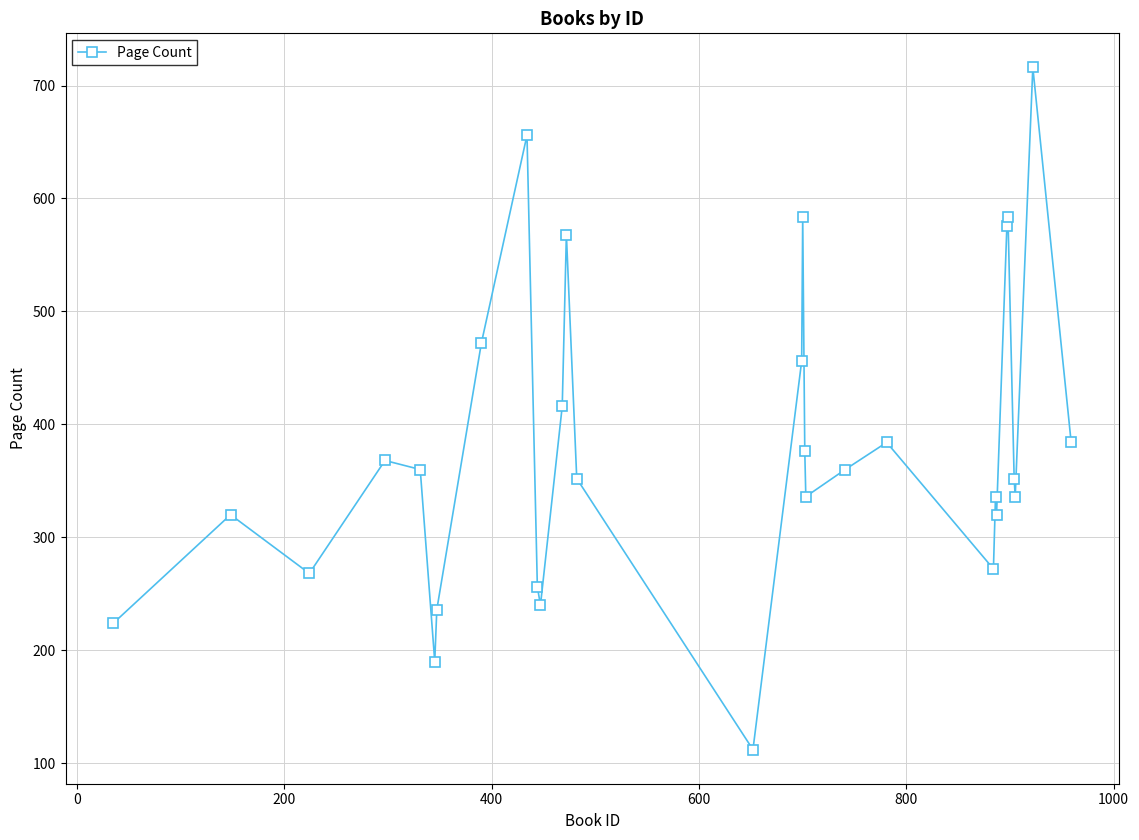

What is the average value?

380